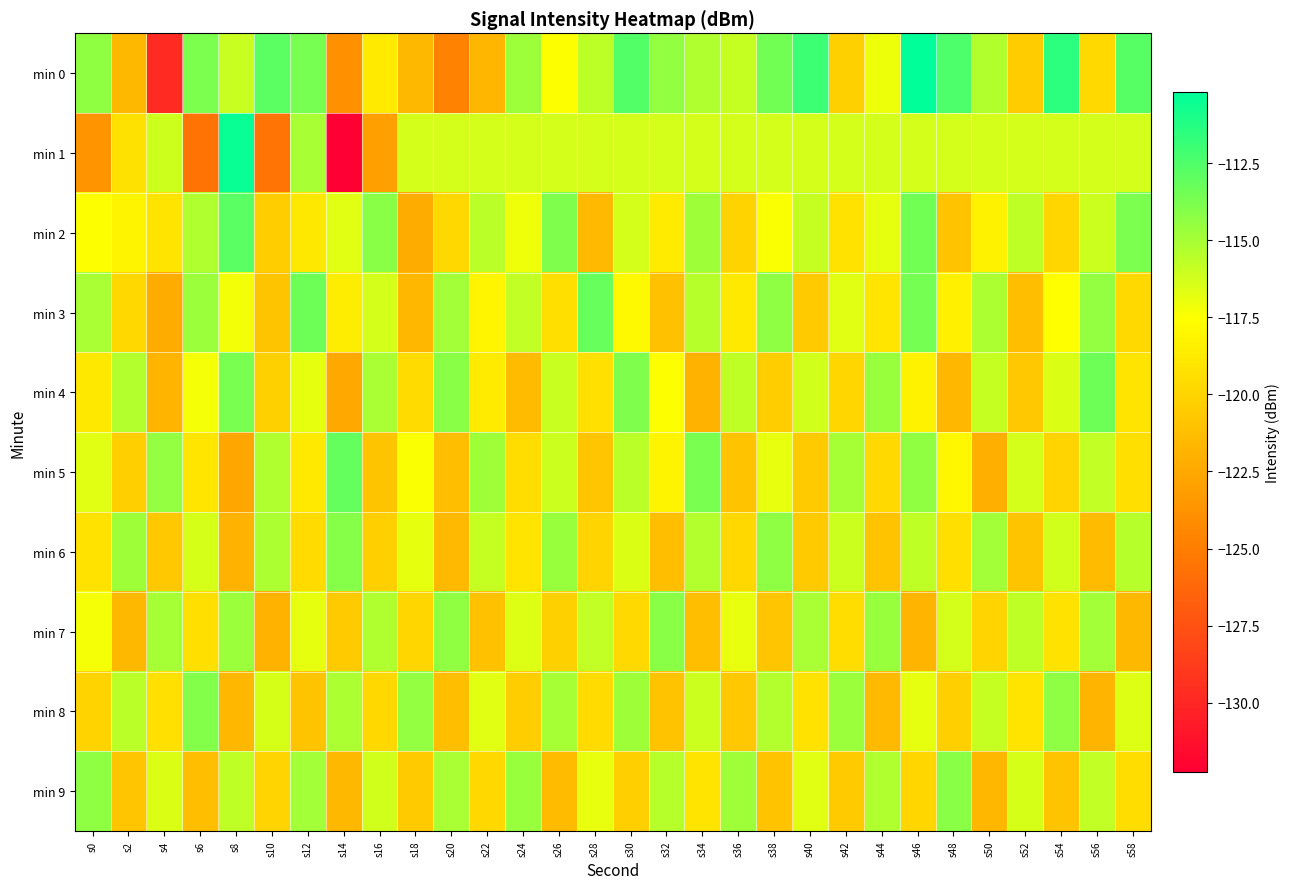

Reading left to right, what are all the values shown in this chart?

min 0: s0=-114.4	s2=-121.6	s4=-129.8	s6=-113.9	s8=-116.0	s10=-112.9	s12=-113.7	s14=-123.8	s16=-118.7	s18=-121.6	s20=-124.7	s22=-121.7	s24=-114.8	s26=-117.5	s28=-115.6	s30=-112.6	s32=-114.4	s34=-115.3	s36=-115.9	s38=-113.5	s40=-112.0	s42=-120.2	s44=-117.1	s46=-110.2	s48=-112.5	s50=-115.3	s52=-120.5	s54=-111.5	s56=-119.7	s58=-112.7
min 1: s0=-123.7	s2=-119.3	s4=-116.1	s6=-125.6	s8=-110.4	s10=-125.5	s12=-115.1	s14=-132.2	s16=-123.0	s18=-116.3	s20=-116.3	s22=-116.3	s24=-116.3	s26=-116.3	s28=-116.3	s30=-116.3	s32=-116.3	s34=-116.3	s36=-116.3	s38=-116.3	s40=-116.3	s42=-116.3	s44=-116.3	s46=-116.3	s48=-116.3	s50=-116.3	s52=-116.3	s54=-116.3	s56=-116.3	s58=-116.3
min 2: s0=-117.5	s2=-118.2	s4=-119.1	s6=-115.3	s8=-112.8	s10=-120.4	s12=-118.9	s14=-116.7	s16=-114.2	s18=-122.3	s20=-119.8	s22=-115.6	s24=-117.1	s26=-113.9	s28=-121.5	s30=-116.3	s32=-118.7	s34=-114.8	s36=-120.1	s38=-117.4	s40=-115.9	s42=-119.2	s44=-116.8	s46=-113.5	s48=-121.0	s50=-118.3	s52=-115.7	s54=-119.9	s56=-116.1	s58=-113.8
min 3: s0=-115.1	s2=-119.8	s4=-122.3	s6=-114.7	s8=-117.2	s10=-120.9	s12=-113.4	s14=-118.6	s16=-116.3	s18=-121.7	s20=-114.9	s22=-118.1	s24=-115.8	s26=-119.4	s28=-113.2	s30=-117.9	s32=-121.1	s34=-115.5	s36=-118.8	s38=-114.3	s40=-120.6	s42=-116.7	s44=-119.0	s46=-113.6	s48=-118.4	s50=-115.2	s52=-121.3	s54=-117.6	s56=-114.5	s58=-119.7
min 4: s0=-118.9	s2=-115.4	s4=-121.8	s6=-117.3	s8=-113.7	s10=-120.2	s12=-116.8	s14=-122.5	s16=-115.1	s18=-119.6	s20=-114.2	s22=-118.7	s24=-121.4	s26=-116.0	s28=-119.3	s30=-113.9	s32=-117.5	s34=-122.0	s36=-115.7	s38=-120.4	s40=-116.2	s42=-119.9	s44=-114.6	s46=-118.3	s48=-121.7	s50=-115.9	s52=-120.7	s54=-116.5	s56=-113.4	s58=-119.1
min 5: s0=-116.7	s2=-120.3	s4=-114.5	s6=-119.0	s8=-122.6	s10=-115.3	s12=-118.8	s14=-113.1	s16=-120.9	s18=-117.4	s20=-121.2	s22=-114.8	s24=-119.5	s26=-116.1	s28=-120.8	s30=-115.6	s32=-118.2	s34=-113.7	s36=-121.0	s38=-116.9	s40=-120.5	s42=-115.0	s44=-119.7	s46=-114.4	s48=-118.0	s50=-122.1	s52=-116.3	s54=-120.0	s56=-115.8	s58=-119.4
min 6: s0=-119.2	s2=-114.8	s4=-120.7	s6=-116.4	s8=-121.9	s10=-115.2	s12=-119.6	s14=-114.1	s16=-120.3	s18=-116.8	s20=-121.5	s22=-115.9	s24=-119.1	s26=-114.6	s28=-120.0	s30=-116.5	s32=-121.2	s34=-115.4	s36=-119.8	s38=-114.3	s40=-120.6	s42=-116.1	s44=-121.0	s46=-115.7	s48=-119.4	s50=-114.9	s52=-120.9	s54=-116.2	s56=-121.4	s58=-115.5
min 7: s0=-117.3	s2=-121.6	s4=-115.0	s6=-119.4	s8=-114.7	s10=-122.0	s12=-116.8	s14=-120.5	s16=-115.3	s18=-119.9	s20=-114.4	s22=-121.1	s24=-116.6	s26=-120.2	s28=-115.8	s30=-119.7	s32=-114.2	s34=-121.3	s36=-116.9	s38=-120.8	s40=-115.1	s42=-119.5	s44=-114.6	s46=-121.8	s48=-116.3	s50=-120.0	s52=-115.7	s54=-119.2	s56=-114.9	s58=-121.6
min 8: s0=-120.1	s2=-115.6	s4=-119.3	s6=-114.0	s8=-121.7	s10=-116.4	s12=-120.9	s14=-115.2	s16=-119.8	s18=-114.5	s20=-121.3	s22=-116.7	s24=-120.4	s26=-115.0	s28=-119.6	s30=-114.8	s32=-121.0	s34=-116.1	s36=-120.7	s38=-115.4	s40=-119.2	s42=-114.7	s44=-121.5	s46=-116.8	s48=-120.3	s50=-115.9	s52=-119.1	s54=-114.3	s56=-121.8	s58=-116.6
min 9: s0=-114.3	s2=-120.8	s4=-116.5	s6=-121.2	s8=-115.7	s10=-120.0	s12=-114.9	s14=-121.6	s16=-116.2	s18=-120.5	s20=-115.1	s22=-119.8	s24=-114.6	s26=-121.4	s28=-116.9	s30=-120.3	s32=-115.5	s34=-119.1	s36=-114.8	s38=-121.0	s40=-116.7	s42=-120.6	s44=-115.3	s46=-119.9	s48=-114.2	s50=-121.7	s52=-116.4	s54=-120.9	s56=-115.8	s58=-119.5